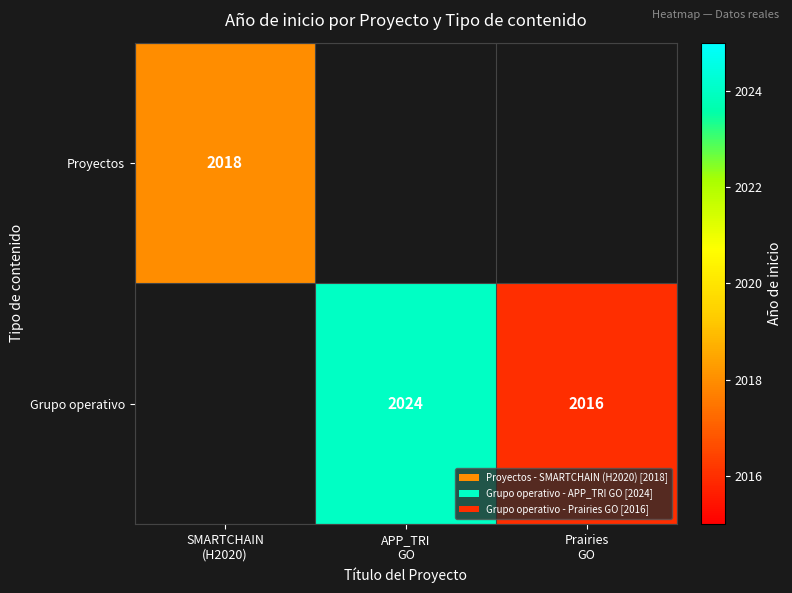

How many positive values does the Proyectos series have?

1